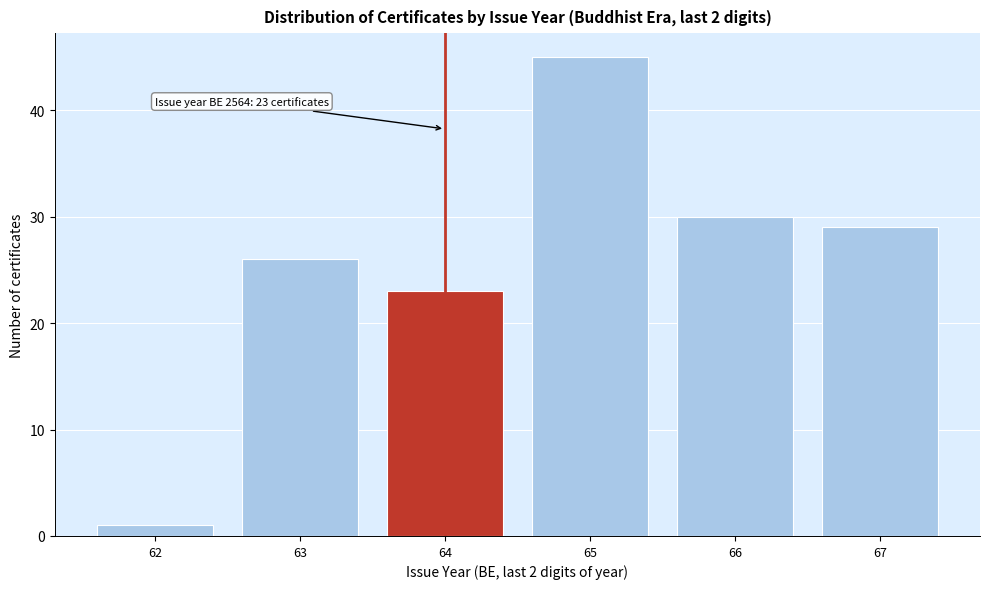

Reading right to left, what are all the values shown in this chart?

29	30	45	23	26	1